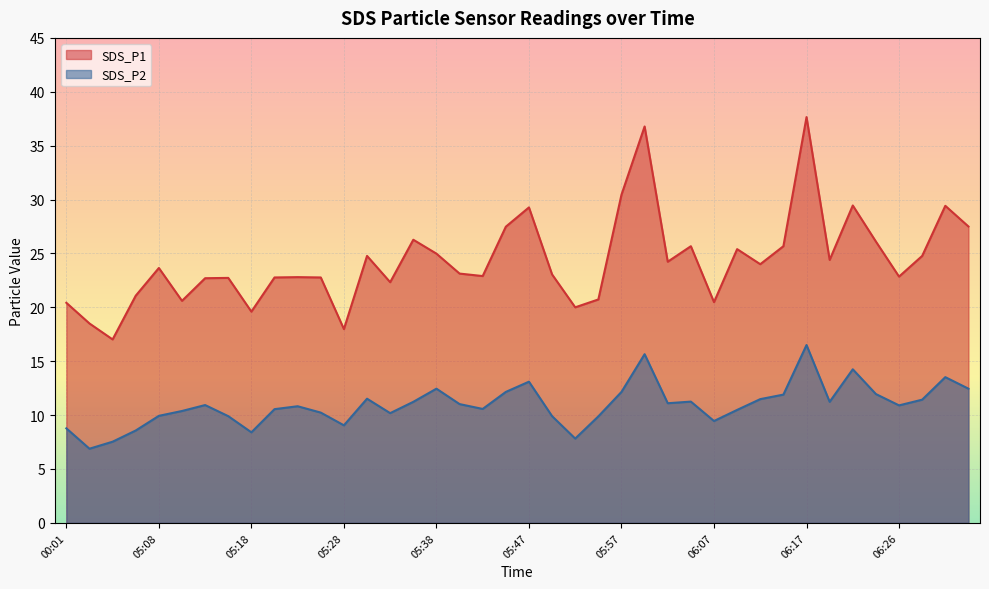

Which series has the largest total across all categories?

SDS_P1